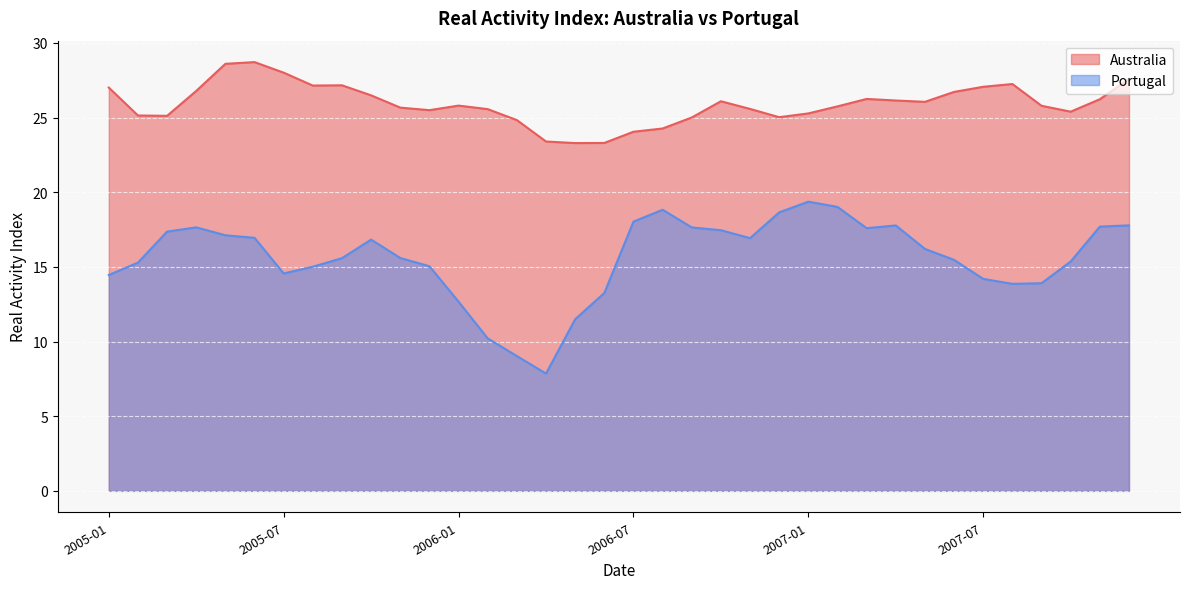

At how many categories does at least one series exceed 19?

36